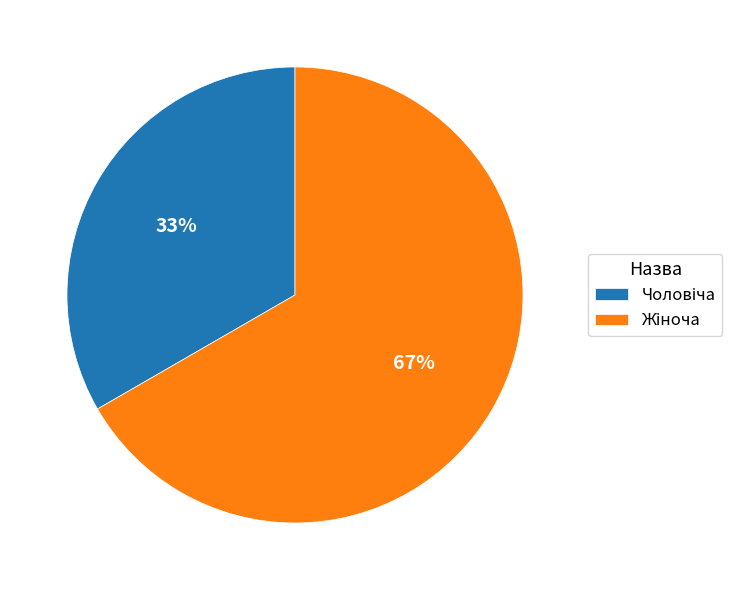

Does any single category account for the majority?

Yes